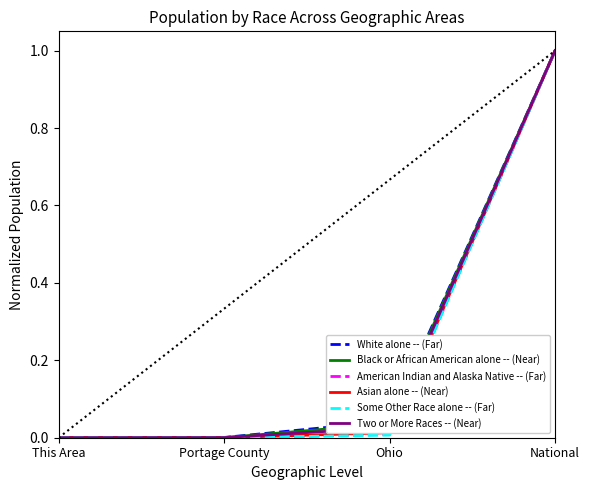

The value of White alone -- (Far) at This Area is 0.0. True or false?

True